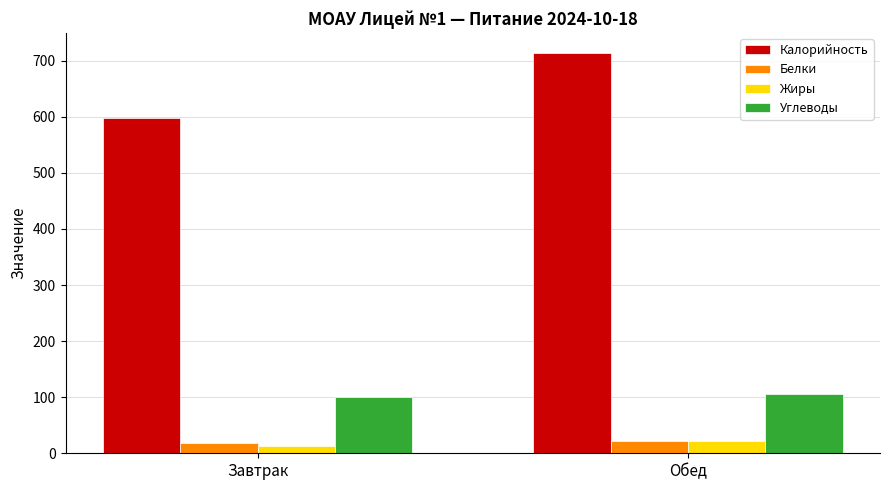

At how many categories does at least one series exceed 362?

2